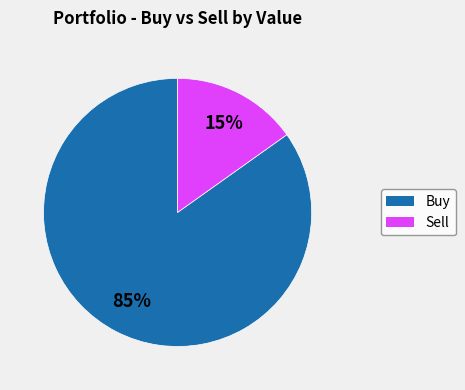

To the nearest percent, what is the average slice percentage?

50%